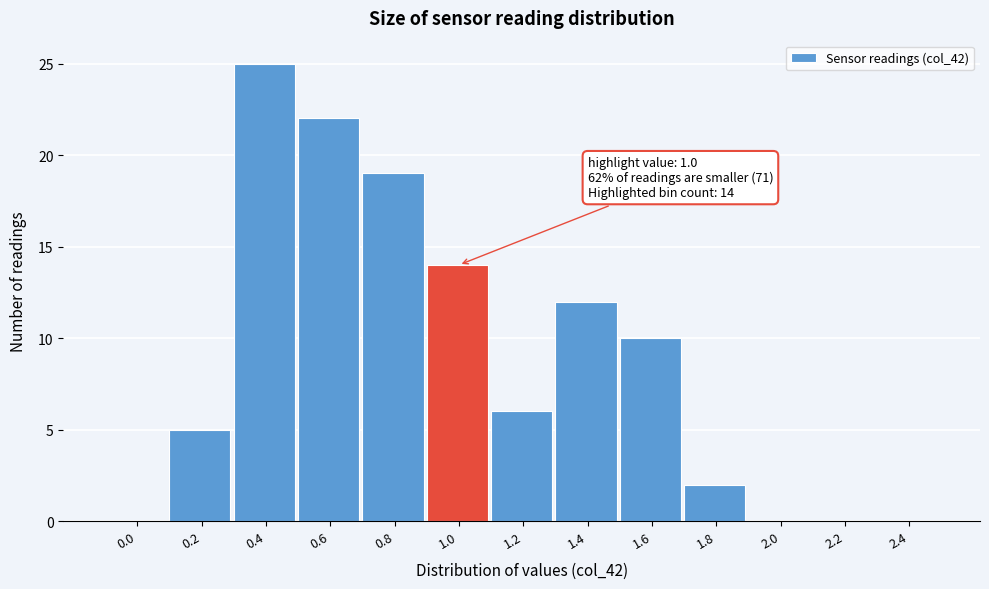

Reading left to right, extract all data points from this chart.

0.0=0	0.2=5	0.4=25	0.6=22	0.8=19	1.0=14	1.2=6	1.4=12	1.6=10	1.8=2	2.0=0	2.2=0	2.4=0